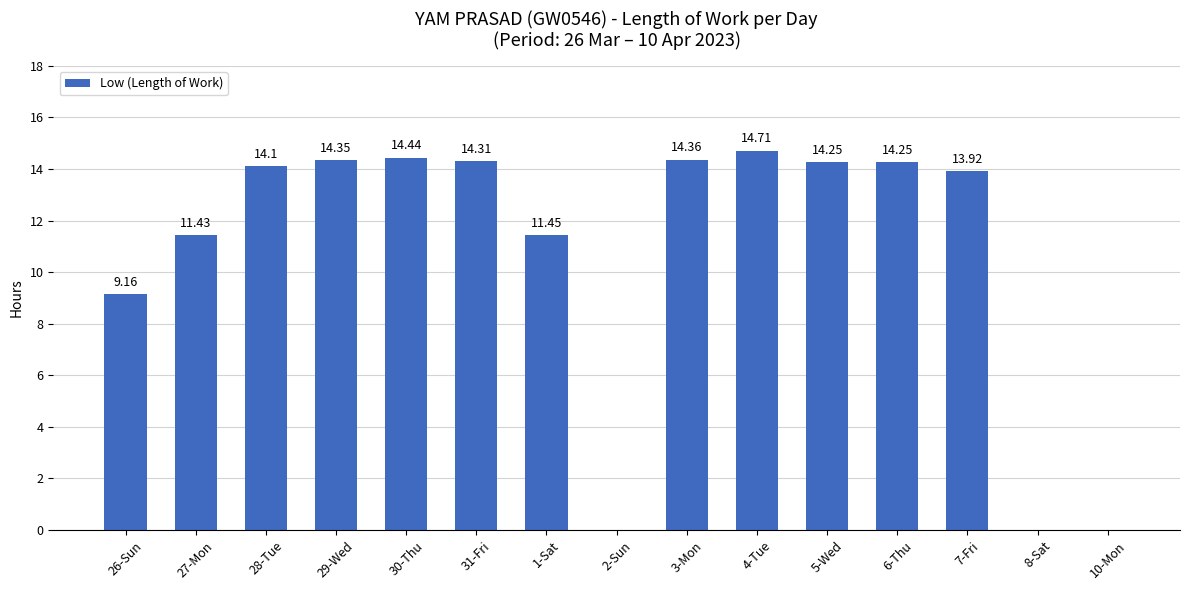

Does the chart contain stacked bars?

No